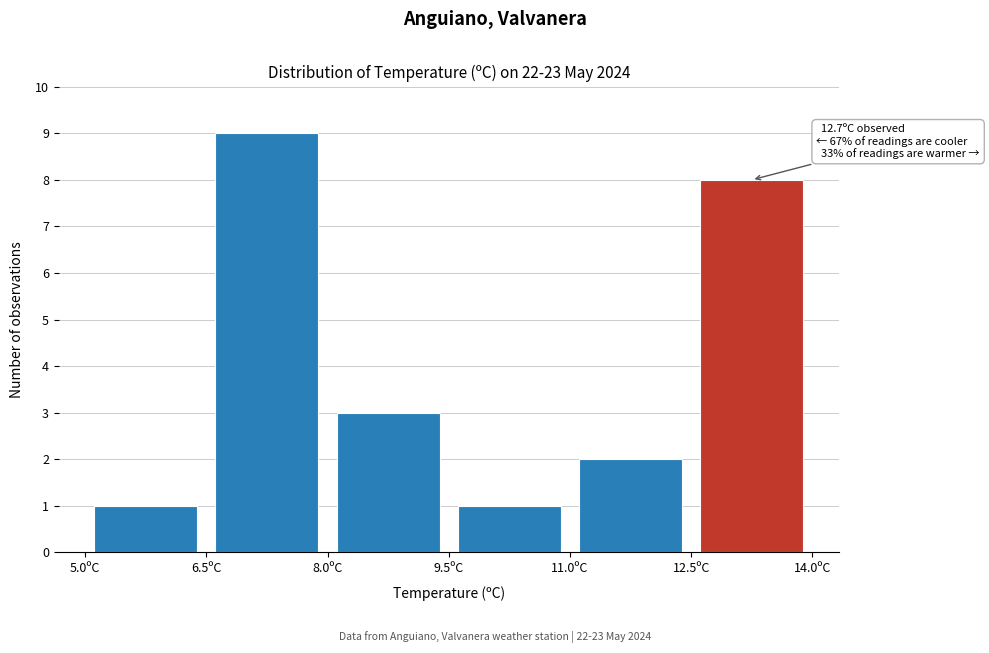

Which range on the x-axis has the tallest bar?

6.5 to 8.0